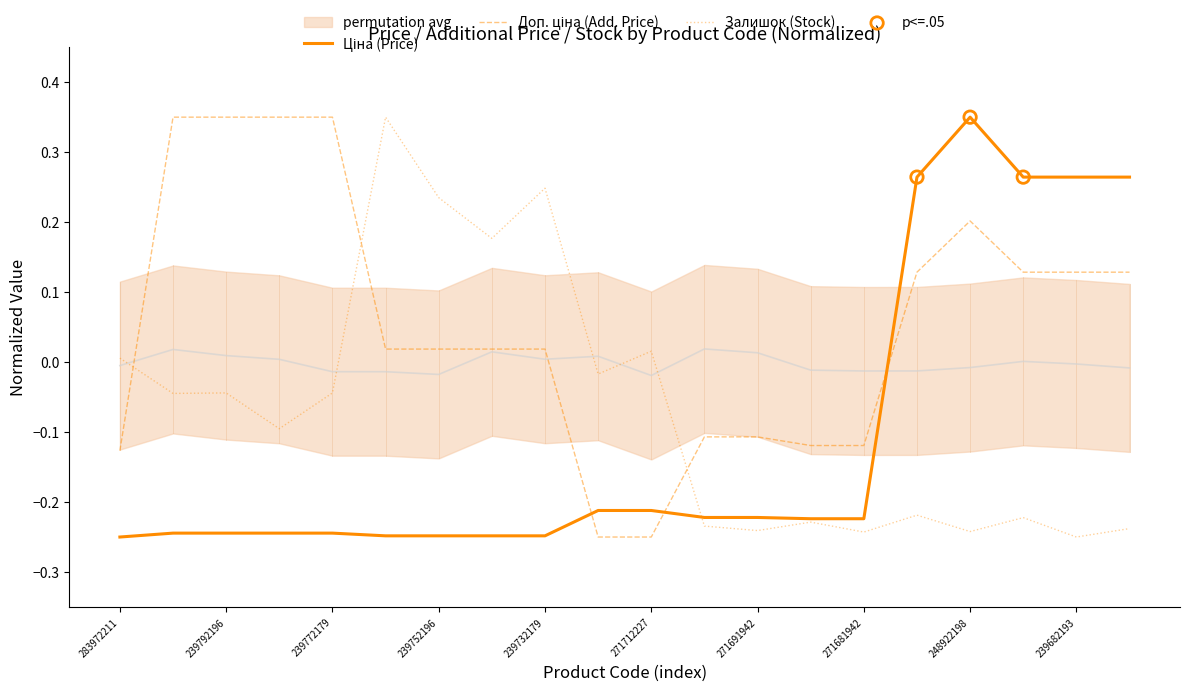

Which series has the largest total across all categories?

Доп. ціна